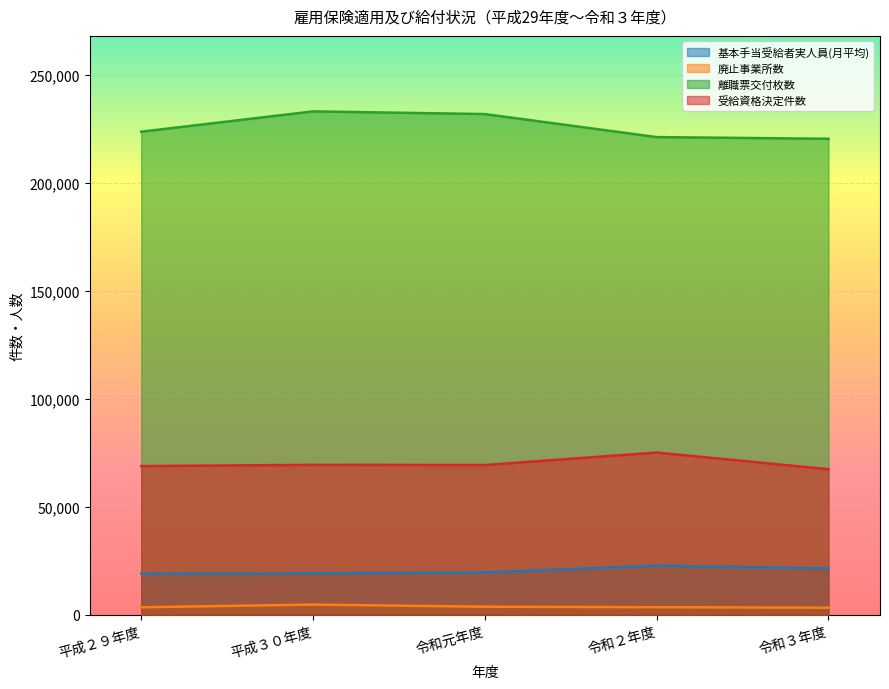

At which label does 基本手当受給者実人員(月平均) reach its peak?

令和２年度